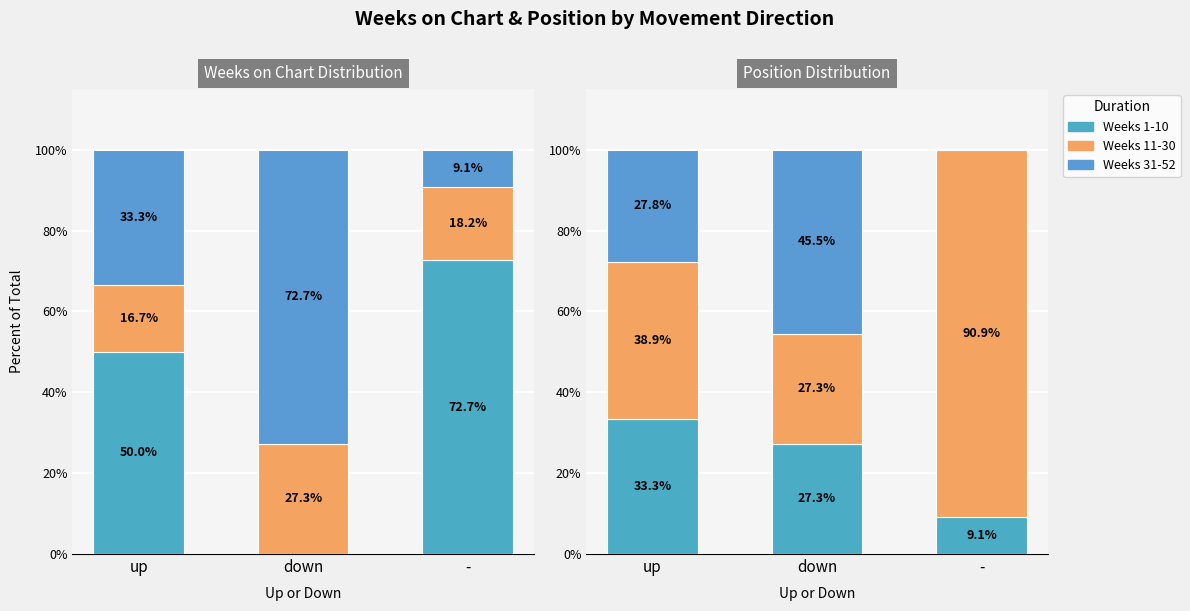

At up, list the series in order from smallest to largest.

Weeks 31-52, Weeks 1-10, Weeks 11-30